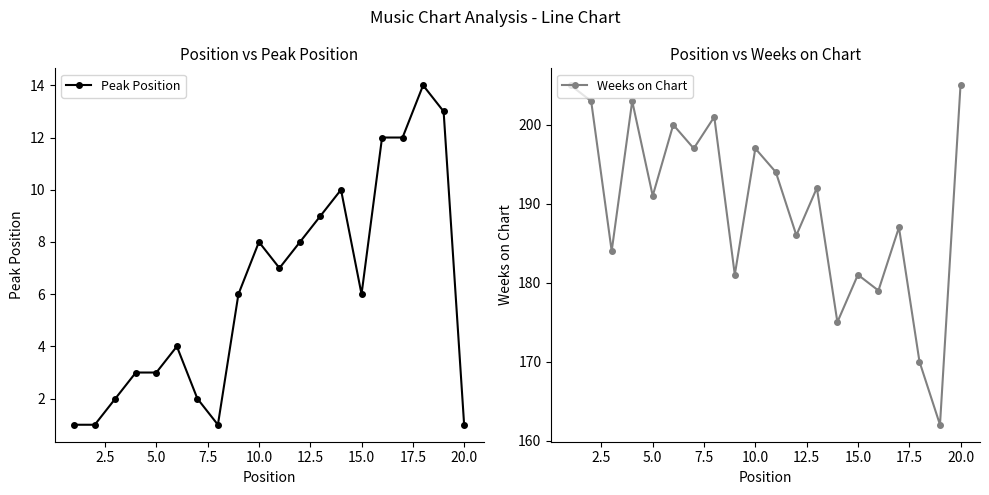

List the series in order of their peak value, lowest first.

Peak Position, Weeks on Chart